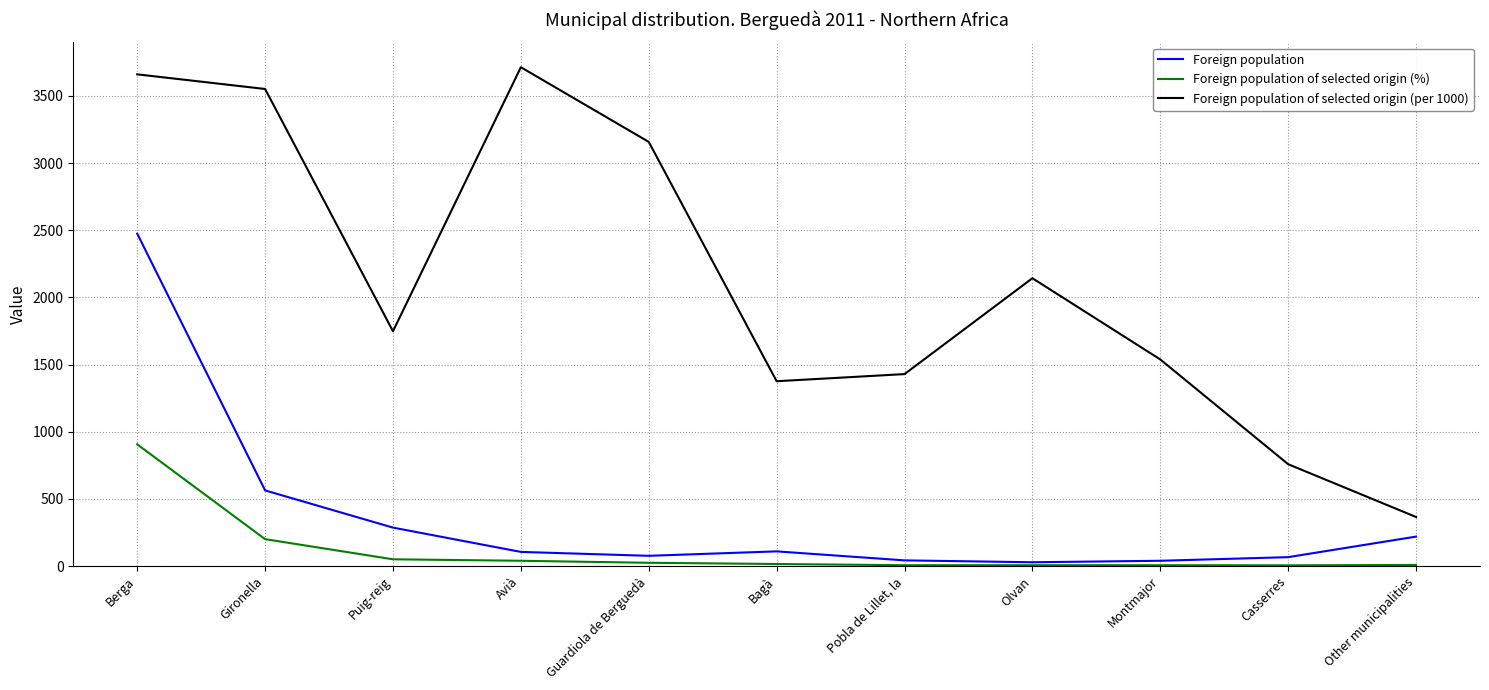

True or false: Foreign population has a value of 279 at Gironella.

False